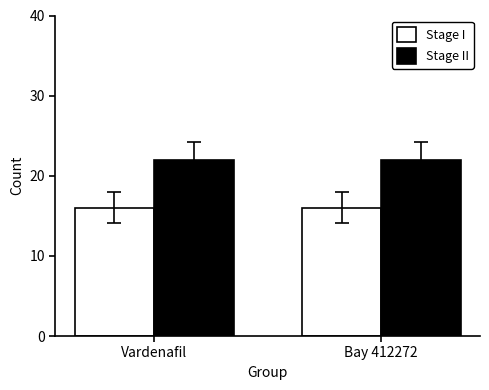

Count the number of data series in this chart.

2